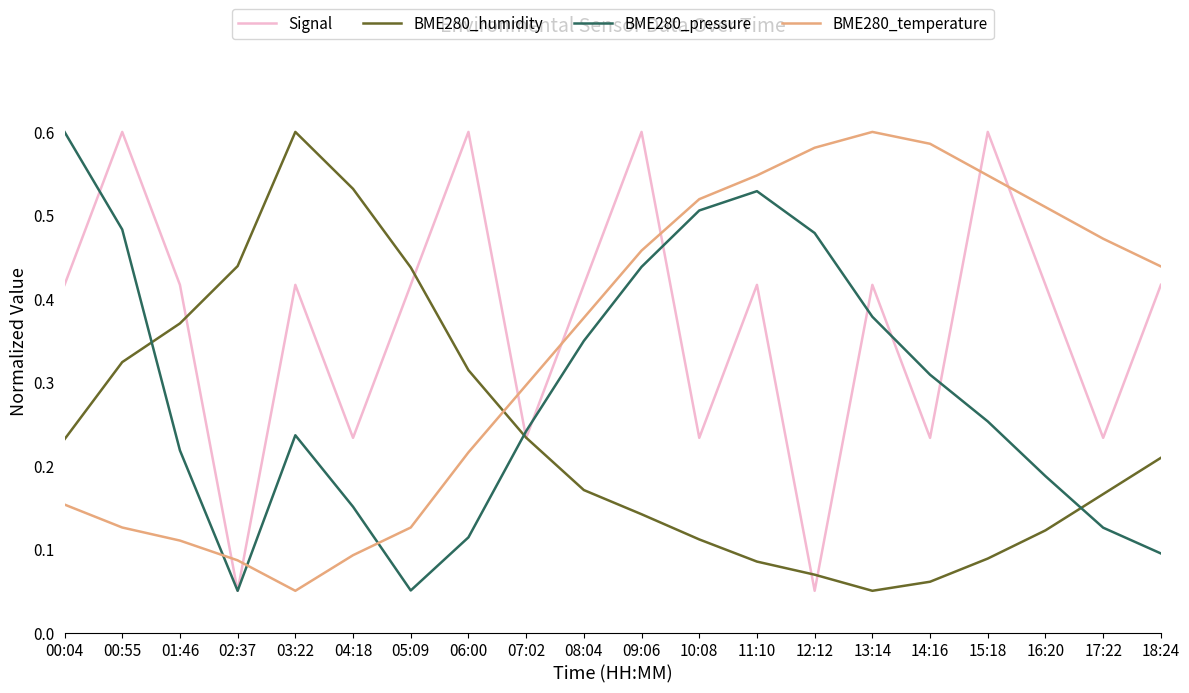

What is the total value across all series at 06:00?

1.2